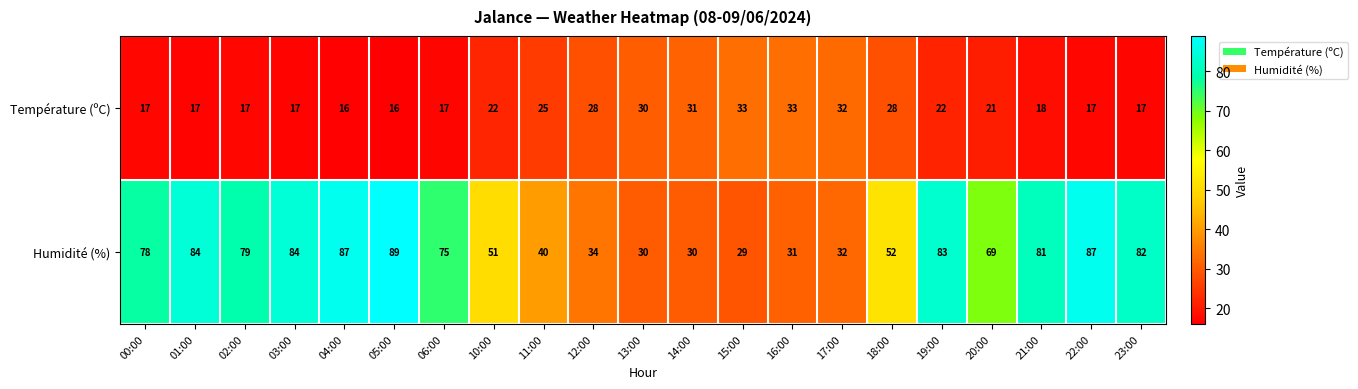

The value of Température (ºC) at 20:00 is 37. True or false?

False